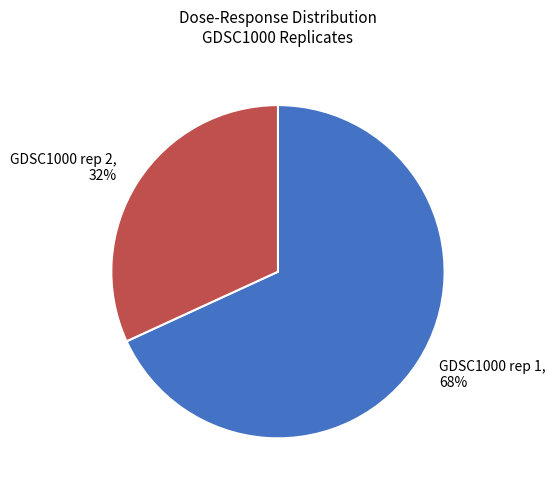

Does any single category account for the majority?

Yes